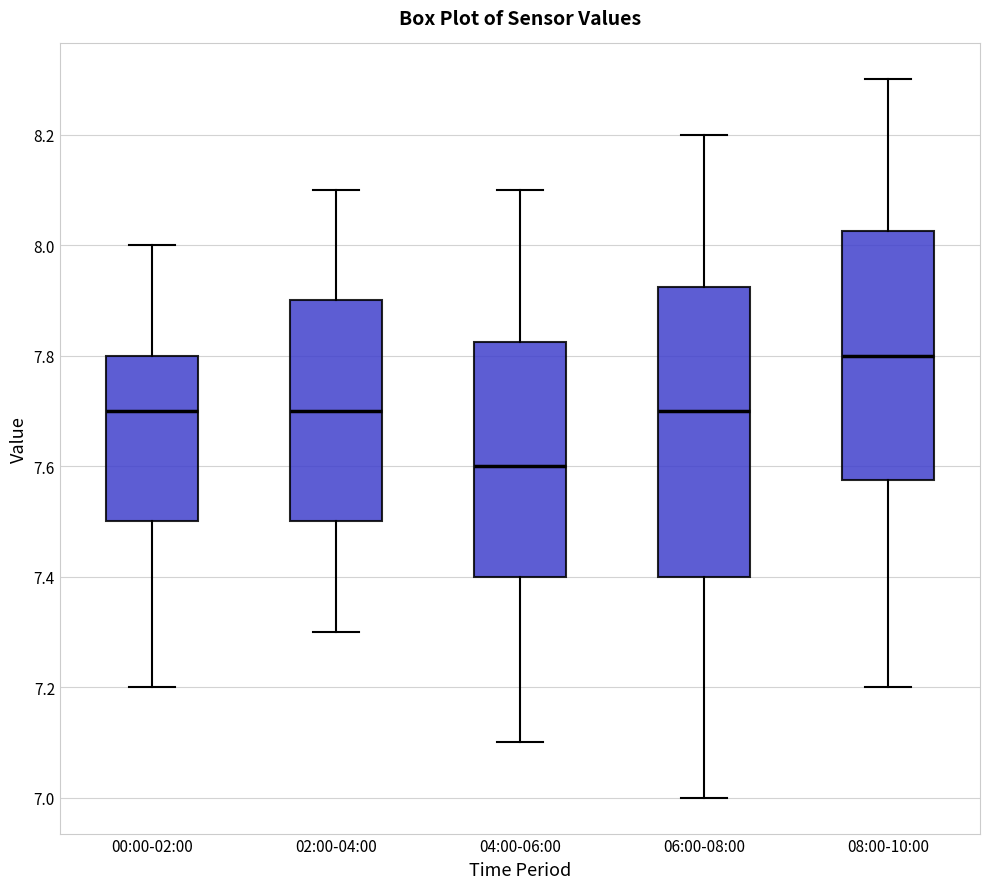

Reading left to right, transcribe this box plot: for each box, give where its median line is, the range the box spans, and where its two whiskers end, as read against the y-axis. The values are not printed on the chart, so give them approximately, as read against the axis.

00:00-02:00: median 7.70, box 7.50 to 7.80, whiskers 7.20 to 8.00
02:00-04:00: median 7.70, box 7.50 to 7.90, whiskers 7.30 to 8.10
04:00-06:00: median 7.60, box 7.40 to 7.82, whiskers 7.10 to 8.10
06:00-08:00: median 7.70, box 7.40 to 7.92, whiskers 7.00 to 8.20
08:00-10:00: median 7.80, box 7.58 to 8.02, whiskers 7.20 to 8.30